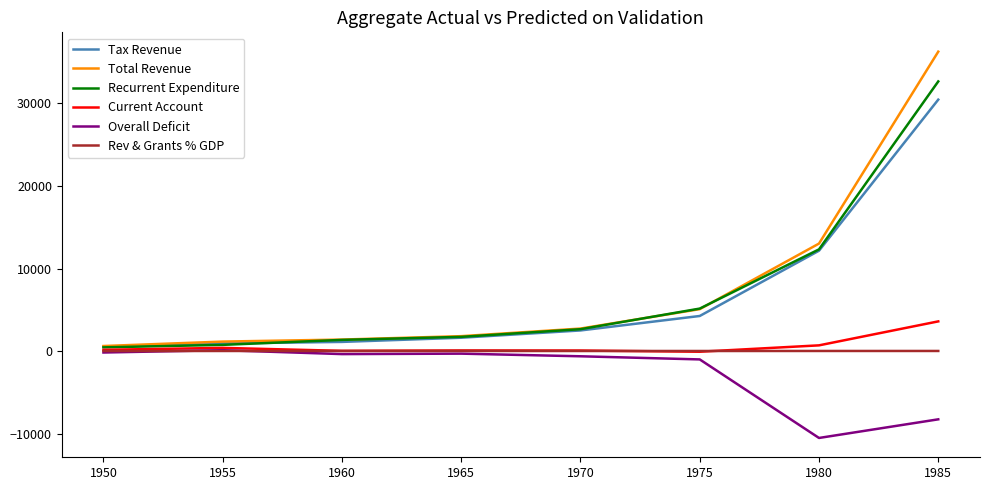

Is the value of Recurrent Expenditure at 1965 greater than the value of Rev & Grants % GDP at 1955?

Yes